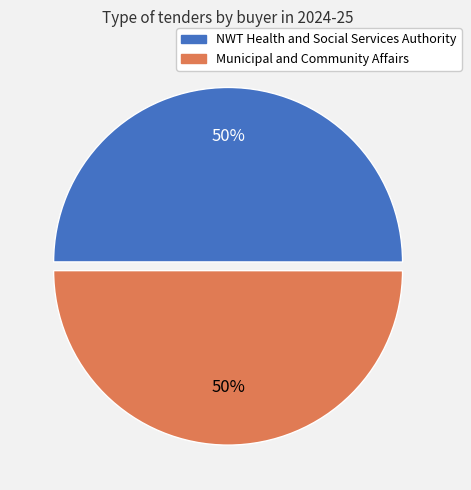

To the nearest percent, what is the average slice percentage?

50%